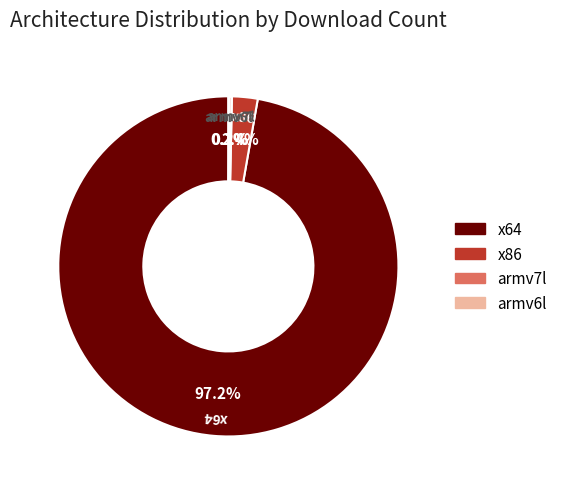

Is there a majority slice in this chart?

Yes